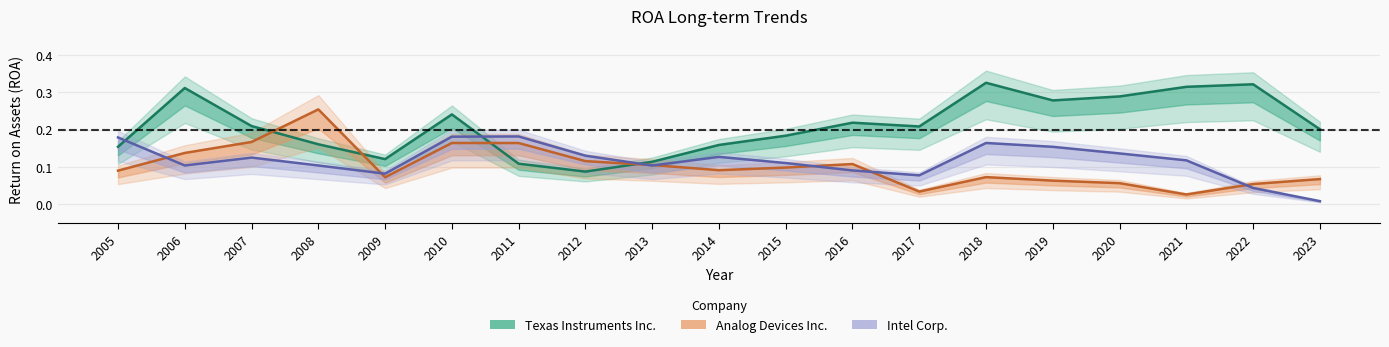

What is the difference between the maximum and minimum values in the Texas Instruments Inc. series?

0.2